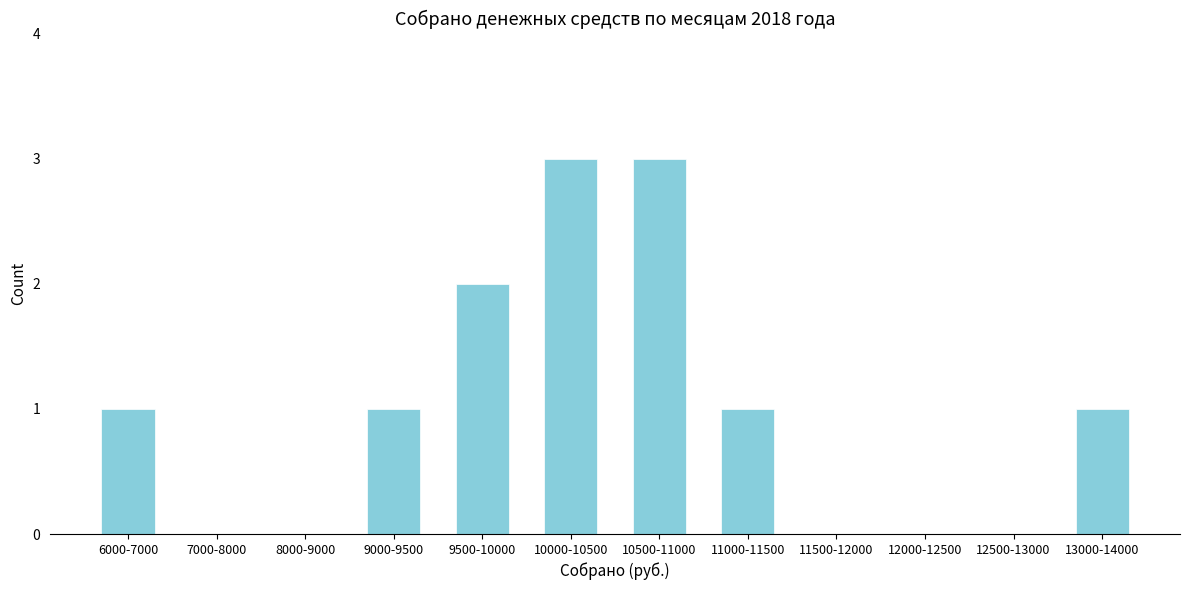

Reading left to right, list all the values displayed in this chart.

6000-7000=1	7000-8000=0	8000-9000=0	9000-9500=1	9500-10000=2	10000-10500=3	10500-11000=3	11000-11500=1	11500-12000=0	12000-12500=0	12500-13000=0	13000-14000=1